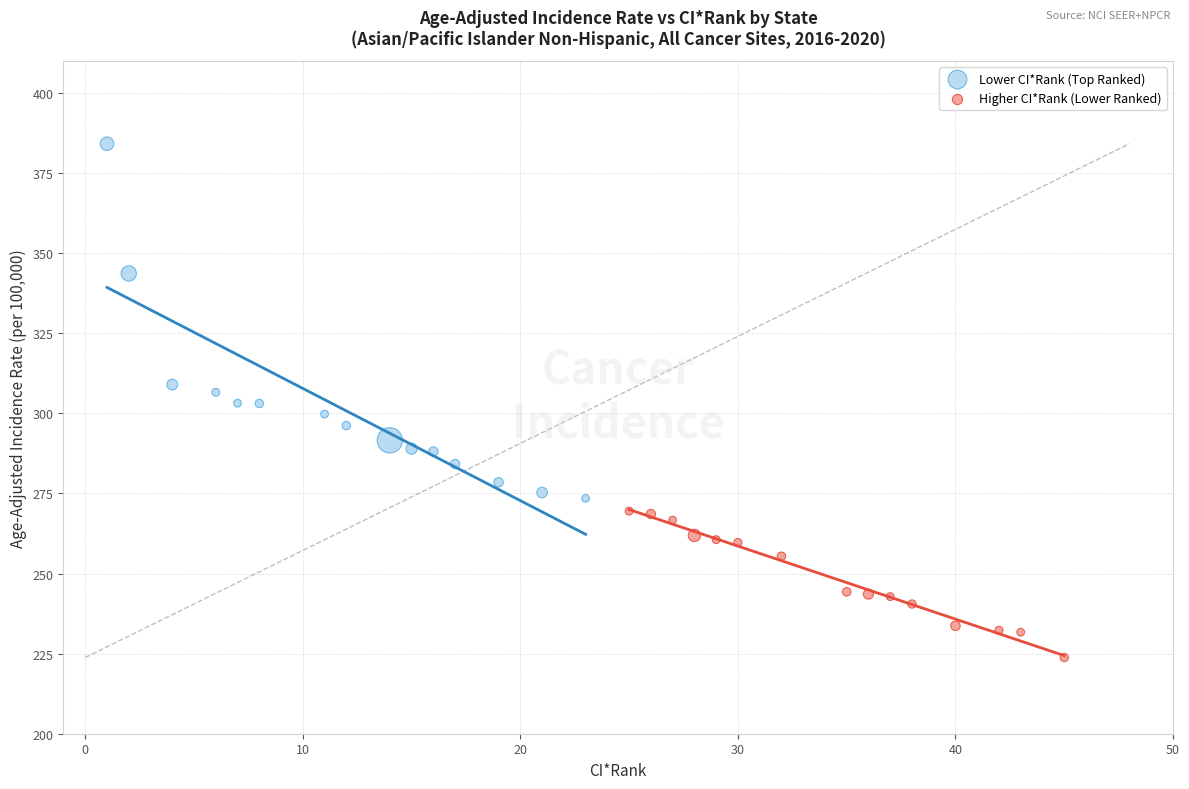

Which series reaches the minimum Y coordinate?

Higher CI*Rank (Lower Ranked)